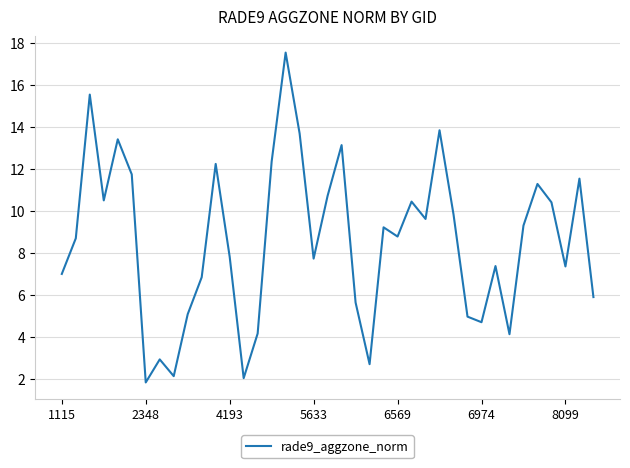

What is the smallest value displayed?

1.8